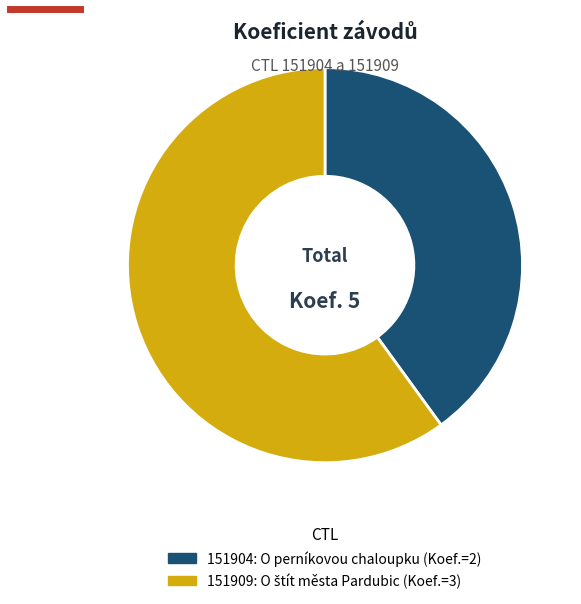

Rank the categories by value from lowest to highest.

151904, 151909